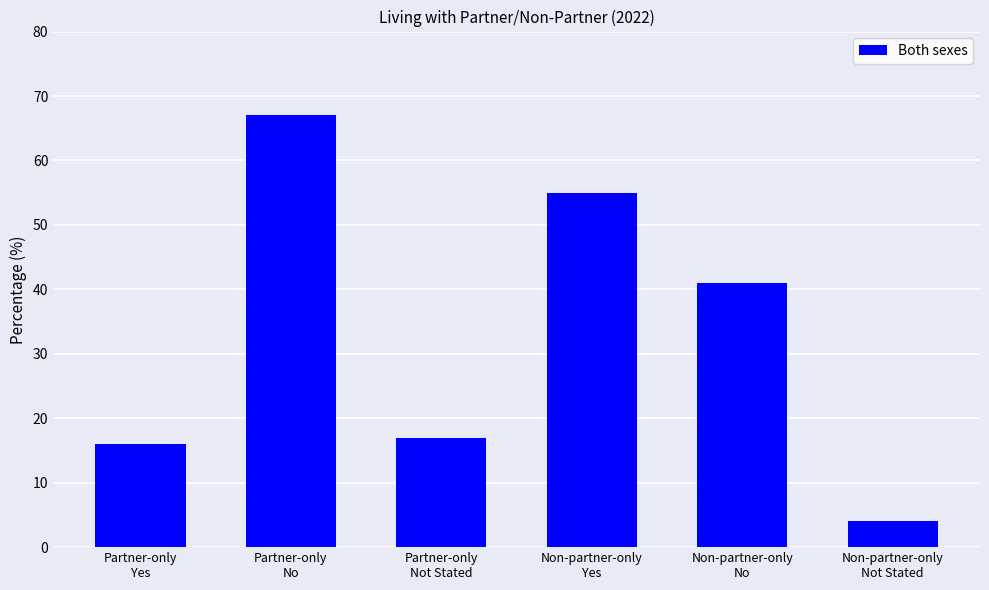

What is the ratio of the value at Non-partner-only
Yes to the value at Non-partner-only
No?

1.3